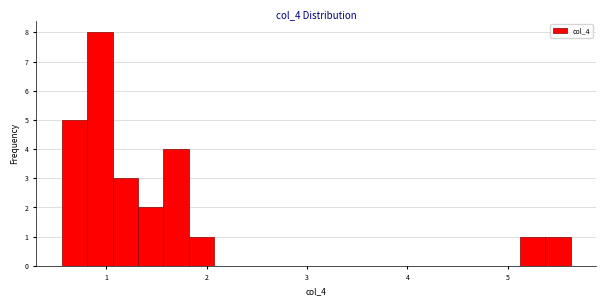

Read against the x-axis, roughly where is the centre of the tallest bar?

0.9